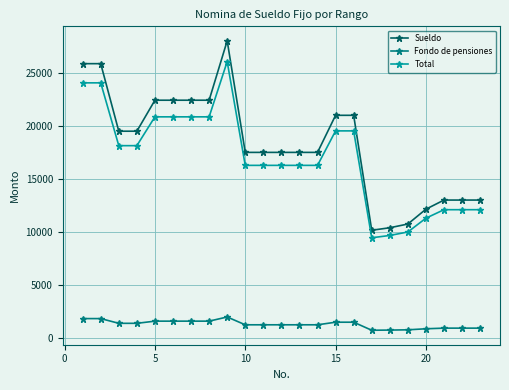

True or false: Total and Fondo de pensiones intersect in this chart.

False